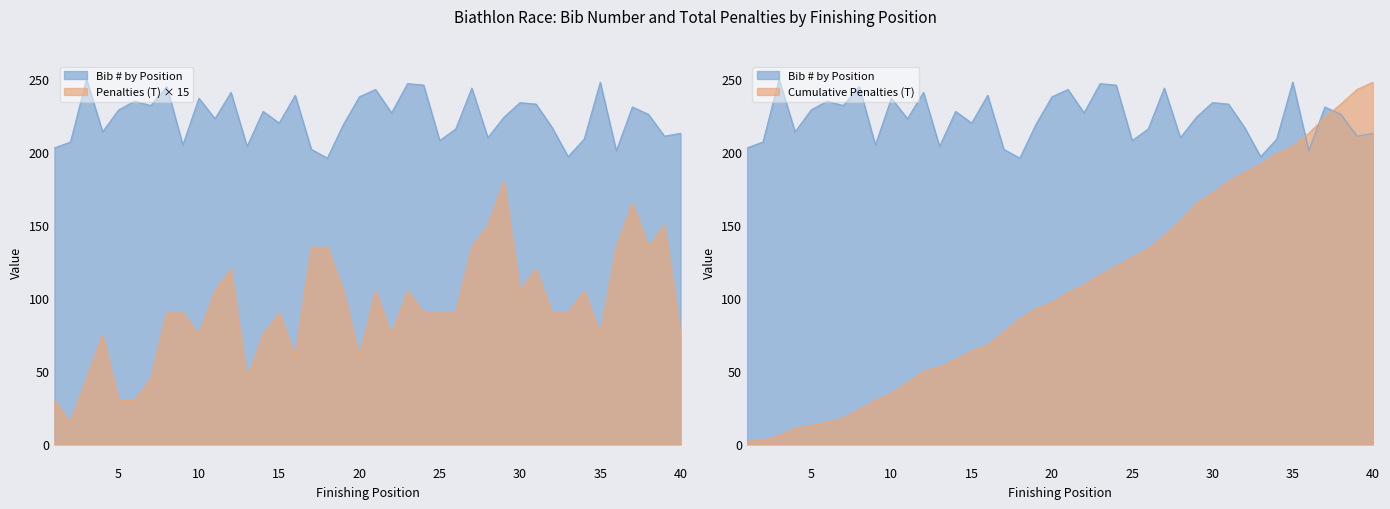

What is the spread (max minus min) of values at 32?

127